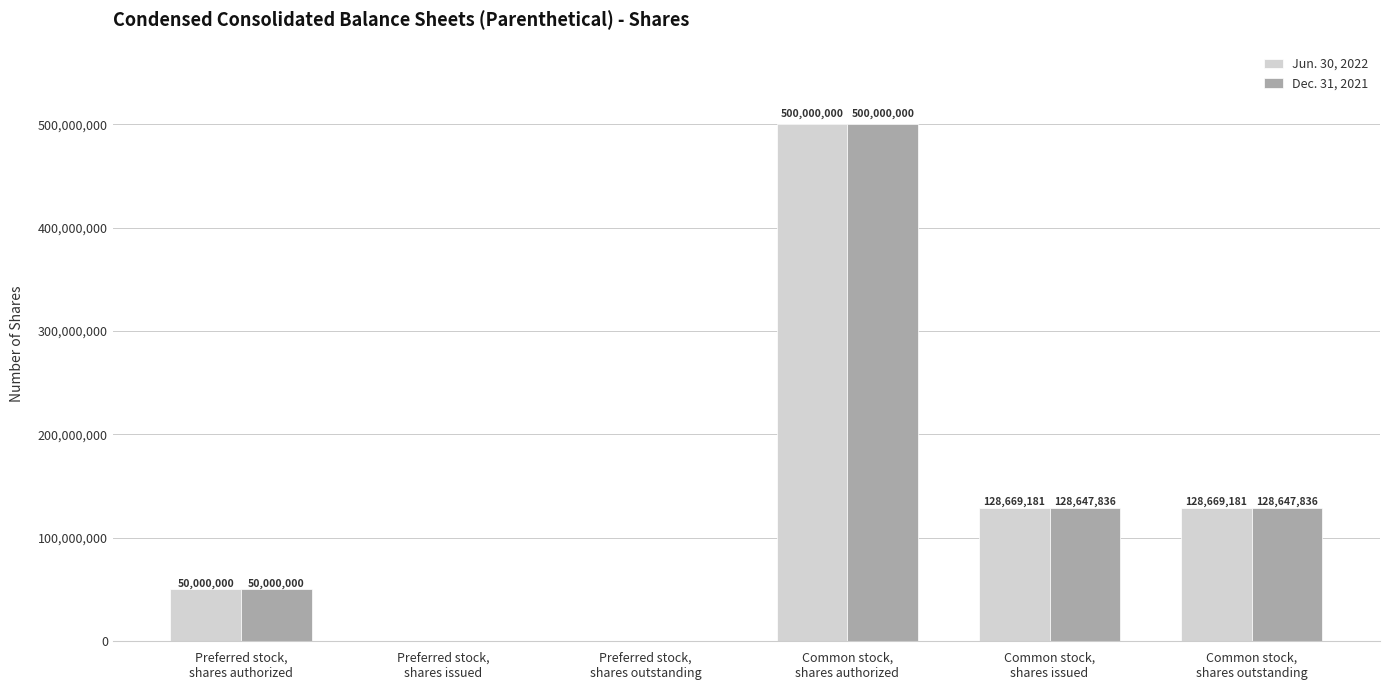

Which series has the largest total across all categories?

Jun. 30, 2022